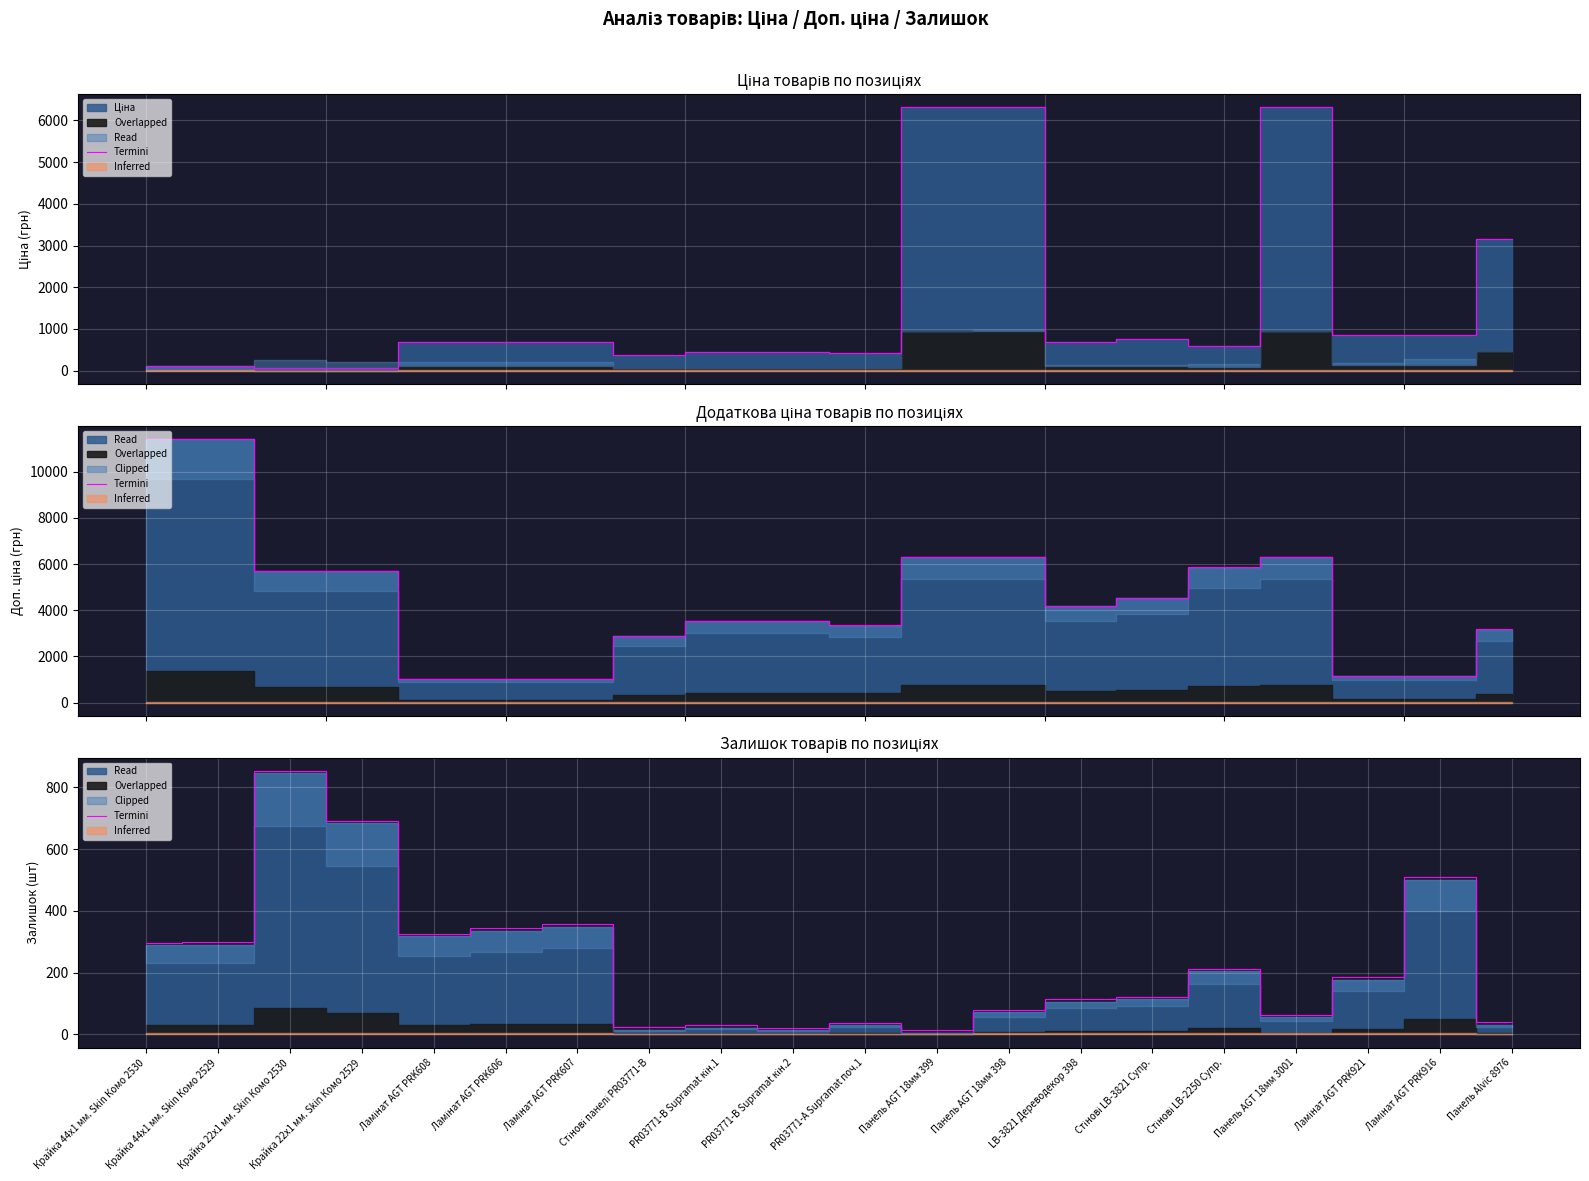

List the labels in order of value, largest first.

Крайка 22x1 мм. Skin Комо 2530, Крайка 22x1 мм. Skin Комо 2529, Ламінат AGT PRK916, Ламінат AGT PRK607, Ламінат AGT PRK606, Ламінат AGT PRK608, Крайка 44x1 мм. Skin Комо 2529, Крайка 44x1 мм. Skin Комо 2530, Стінові LB-2250 Супр., Ламінат AGT PRK921, Стінові LB-3821 Супр., LB-3821 Дереводекор 398, Панель AGT 18мм 398, Панель AGT 18мм 3001, Панель Alvic 8976, PR03771-А Supramat поч.1, PR03771-B Supramat кін.1, Стінові панелі PR03771-B, PR03771-B Supramat кін.2, Панель AGT 18мм 399